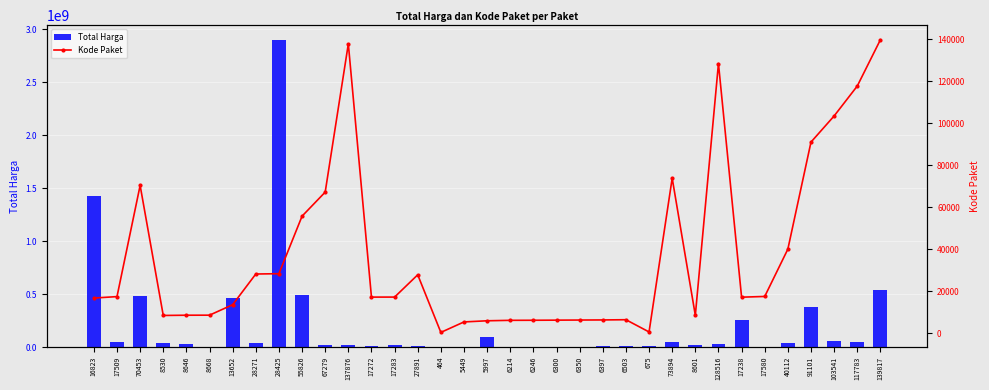

How many data points does each series have?

35